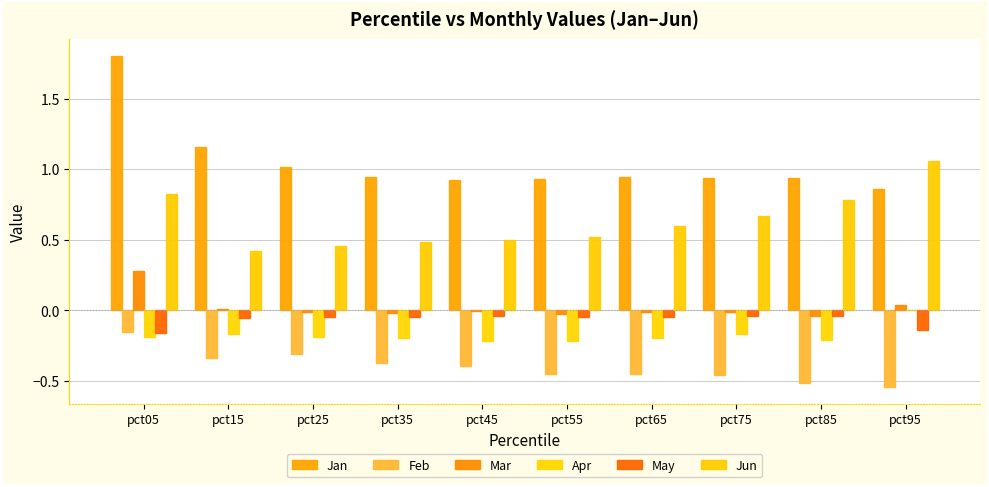

List the labels in order of Jun value, largest first.

pct95, pct05, pct85, pct75, pct65, pct55, pct45, pct35, pct25, pct15